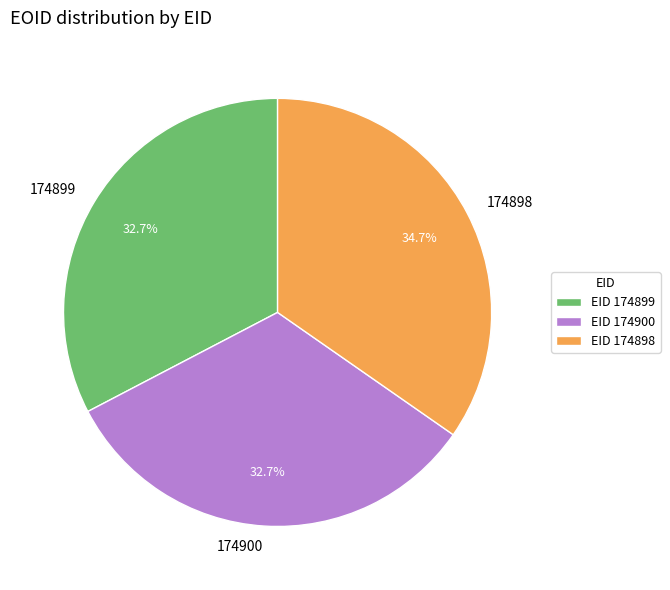

Count the number of slices in the pie.

3